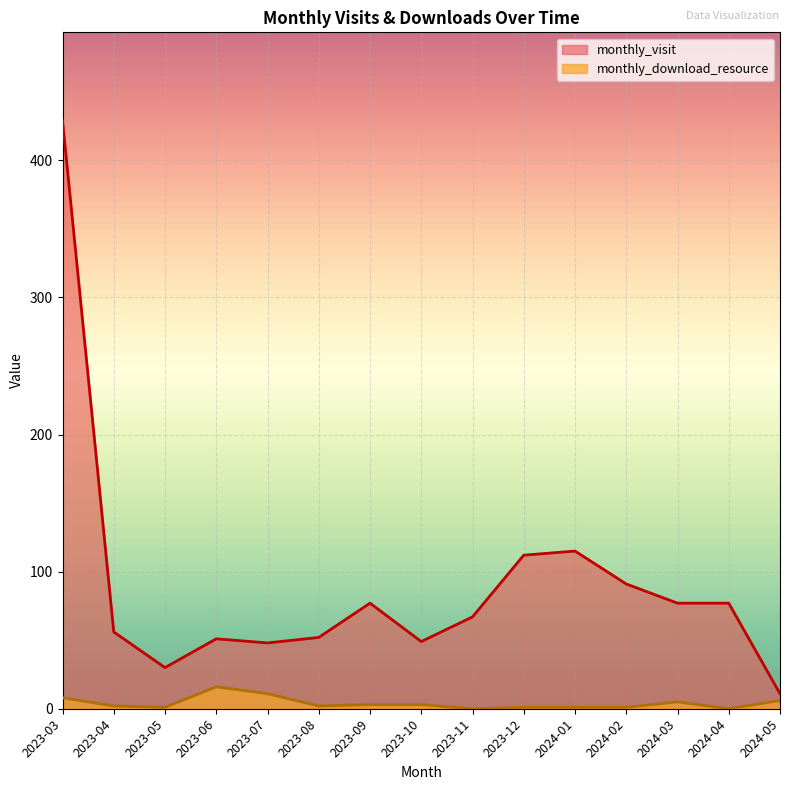

How many lines are shown in the chart?

2